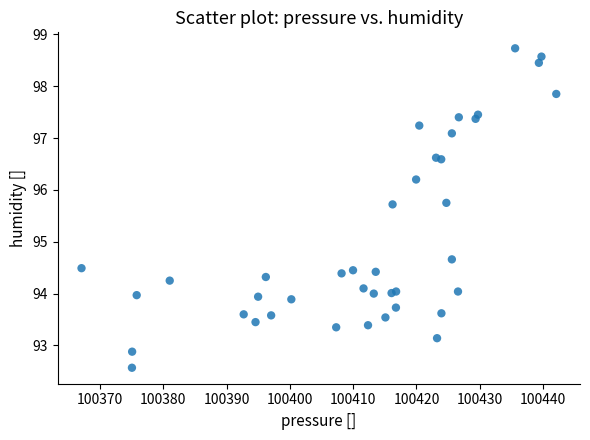

What Y value in the scatter plot is closest to 95?

94.7